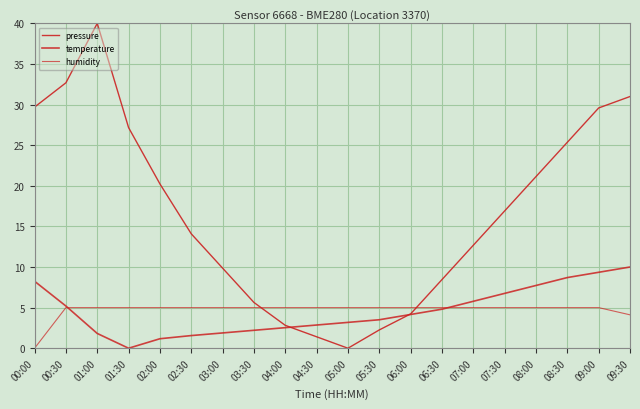

Is the value of temperature at 05:30 greater than the value of pressure at 05:00?

Yes